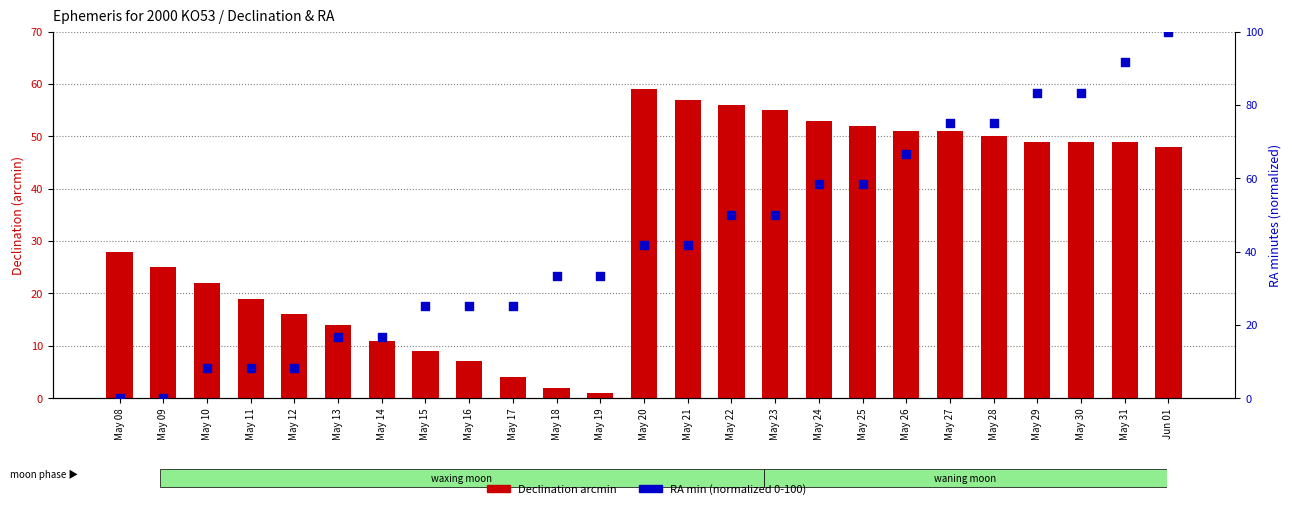

Which series reaches the minimum Y coordinate?

RA min (normalized 0-100)